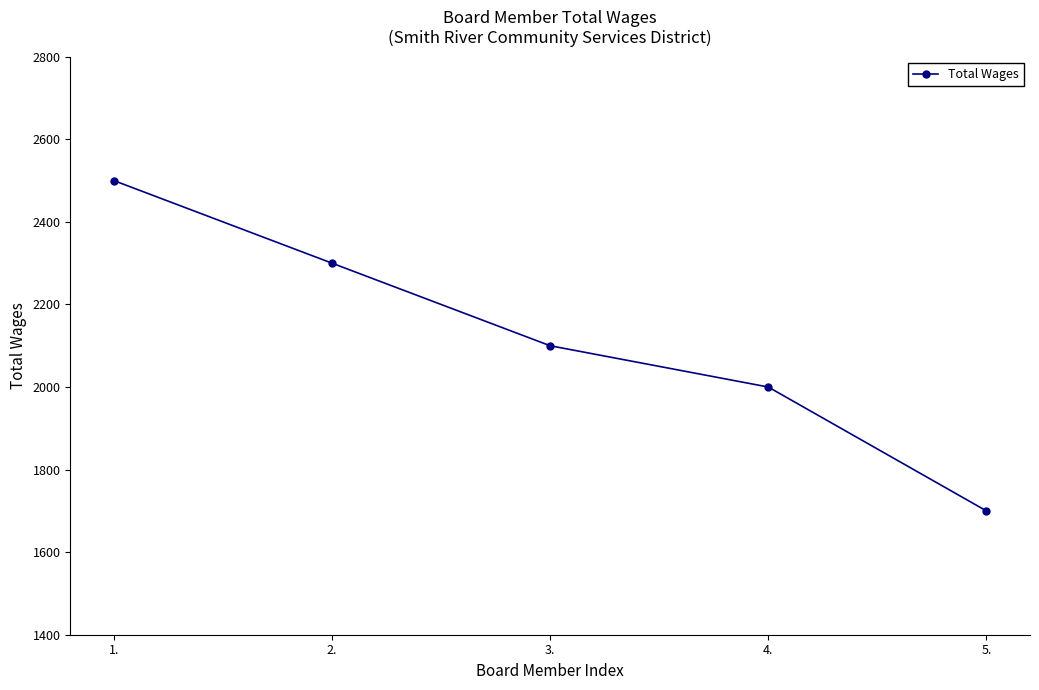

How many values are below 2100?

2